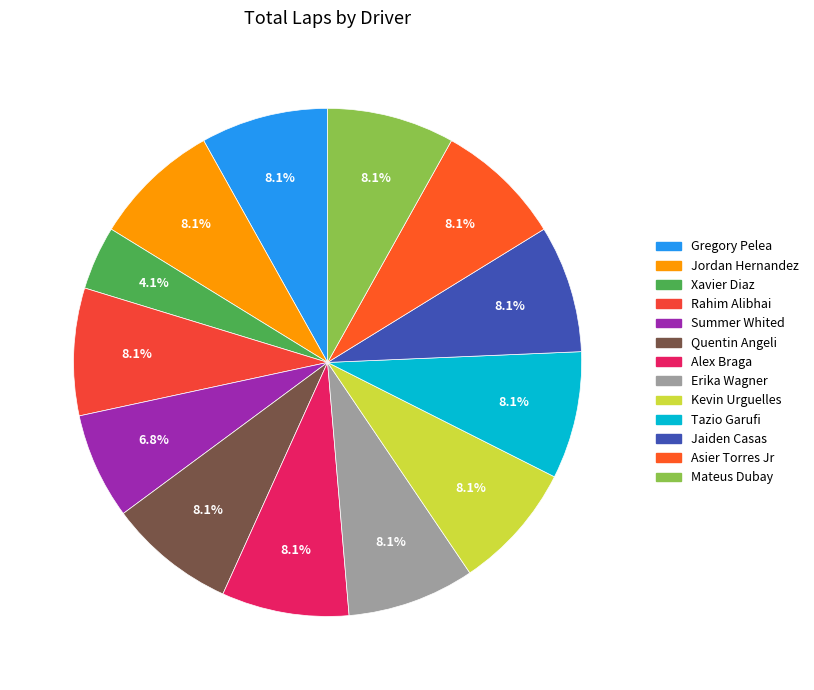

To the nearest percent, what is the combined percentage of Xavier Diaz and Jaiden Casas?

12%